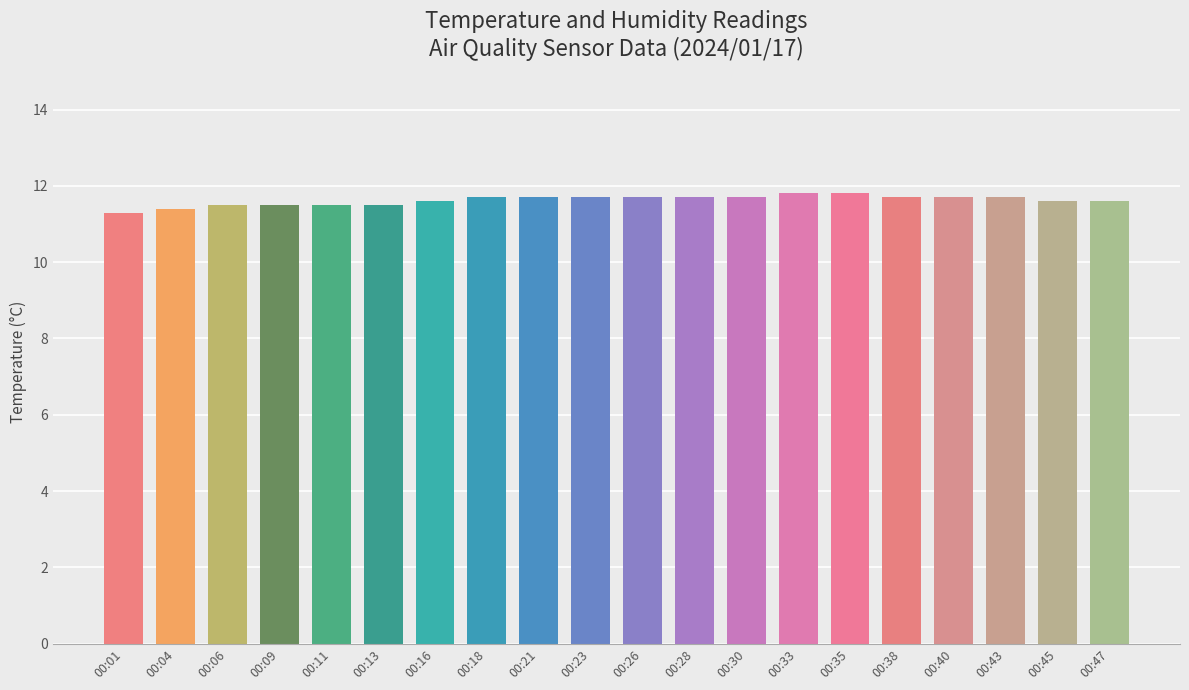

Where is the data nearest to the value 11?

00:01